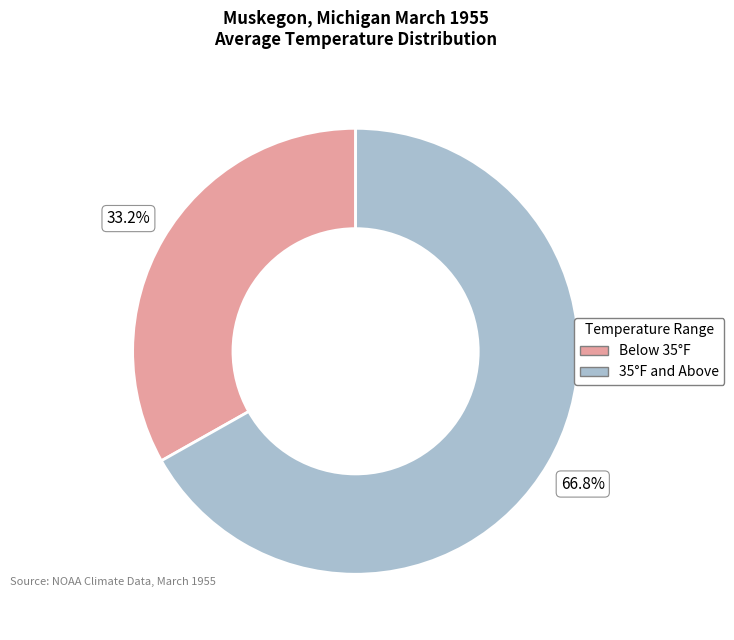

How many slices are in this pie chart?

2